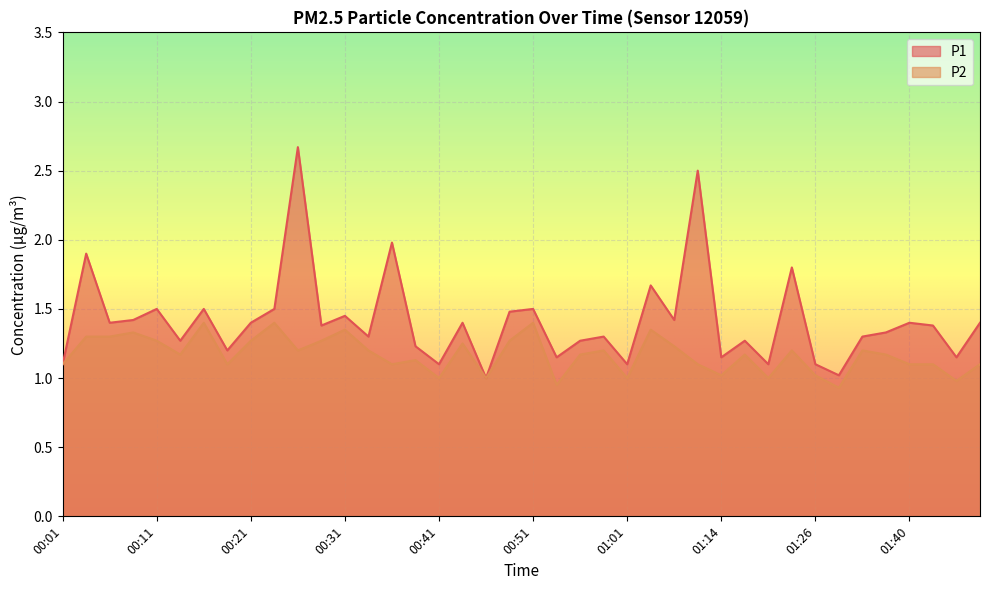

True or false: P2 and P1 intersect in this chart.

False